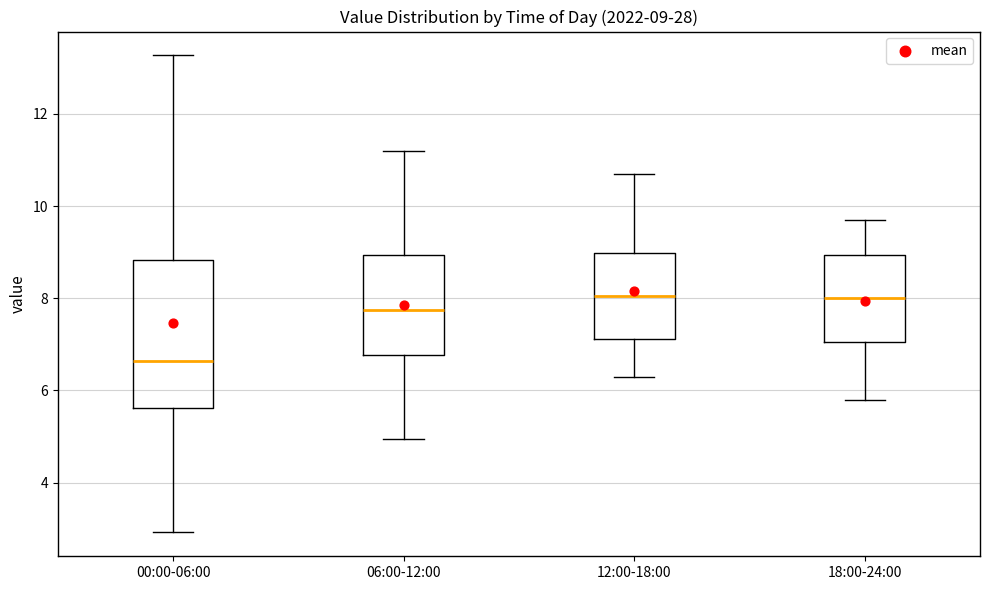

Comparing the boxes themselves (not the whiskers), which one is the tallest?

00:00-06:00